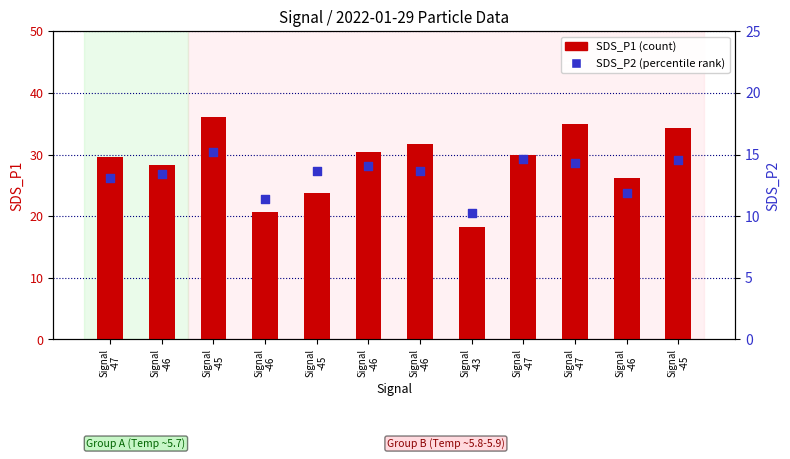

Which series contains the highest Y value?

SDS_P1 (count)